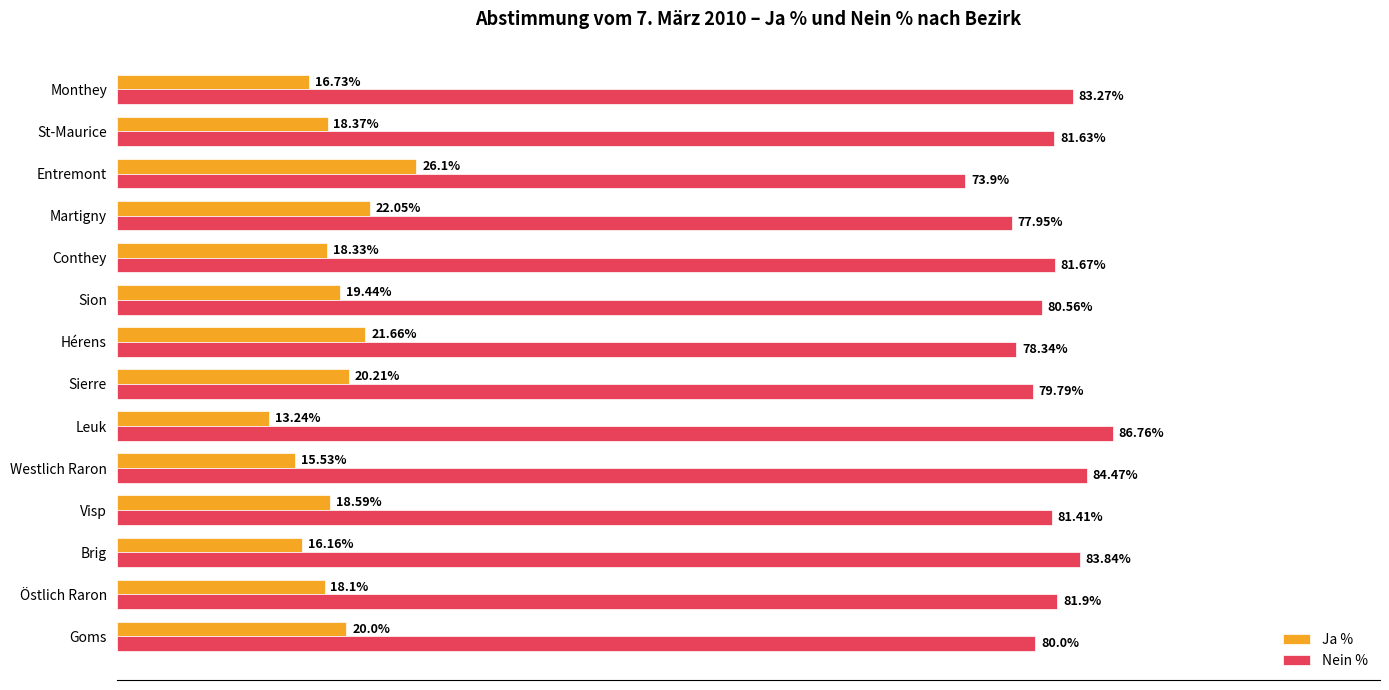

List the labels in order of Nein % value, smallest first.

Entremont, Martigny, Hérens, Sierre, Goms, Sion, Visp, St-Maurice, Conthey, Östlich Raron, Monthey, Brig, Westlich Raron, Leuk